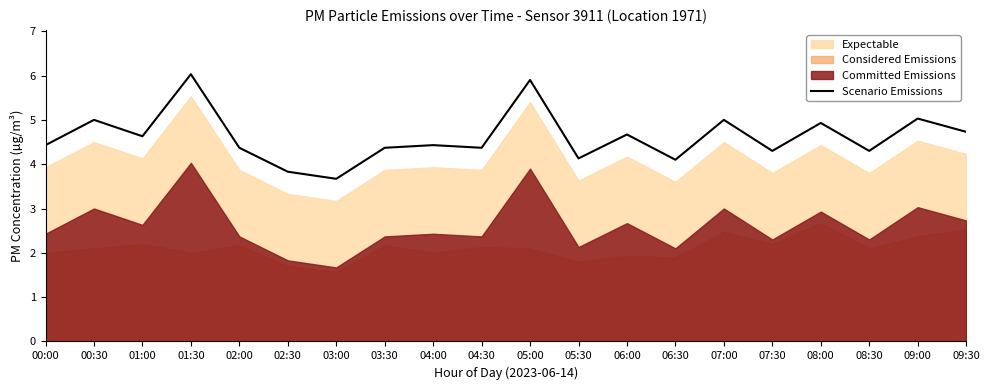

What is the value of the 9th point from the left?

4.4